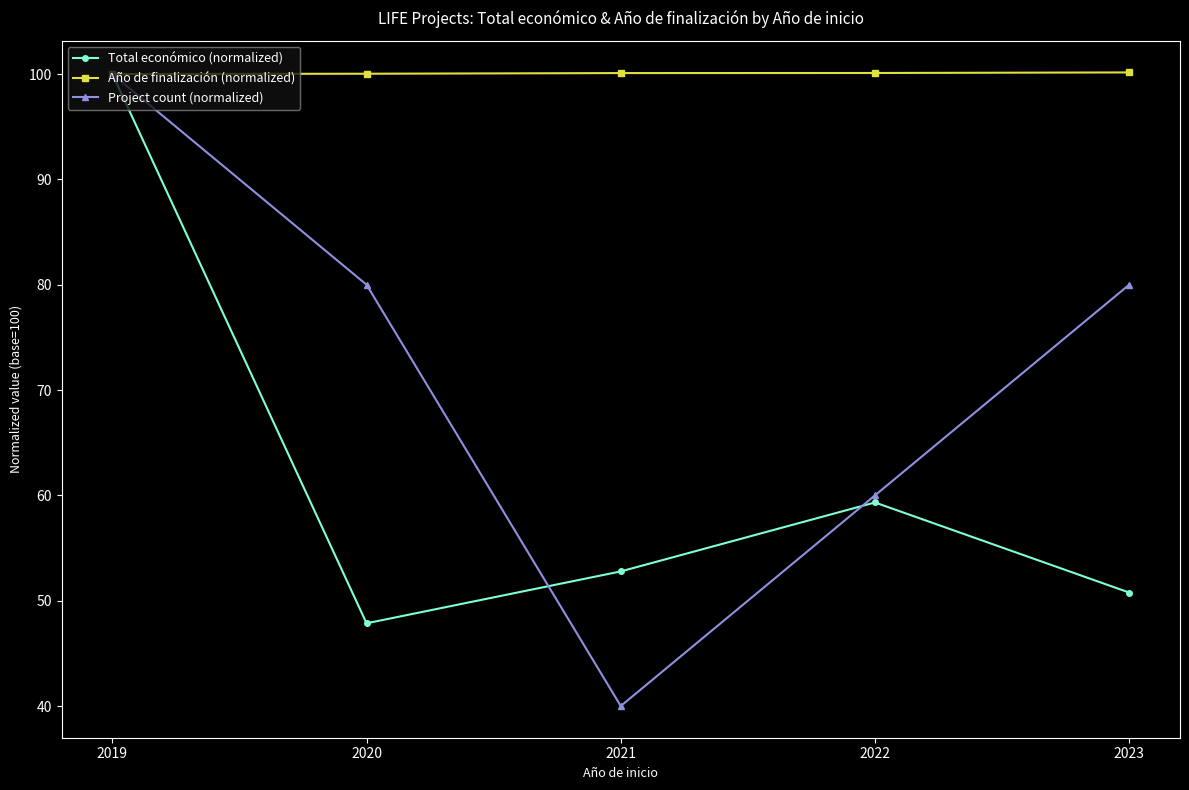

What is the value of the Año de finalización (normalized) point at the 3rd from the left?

100.1